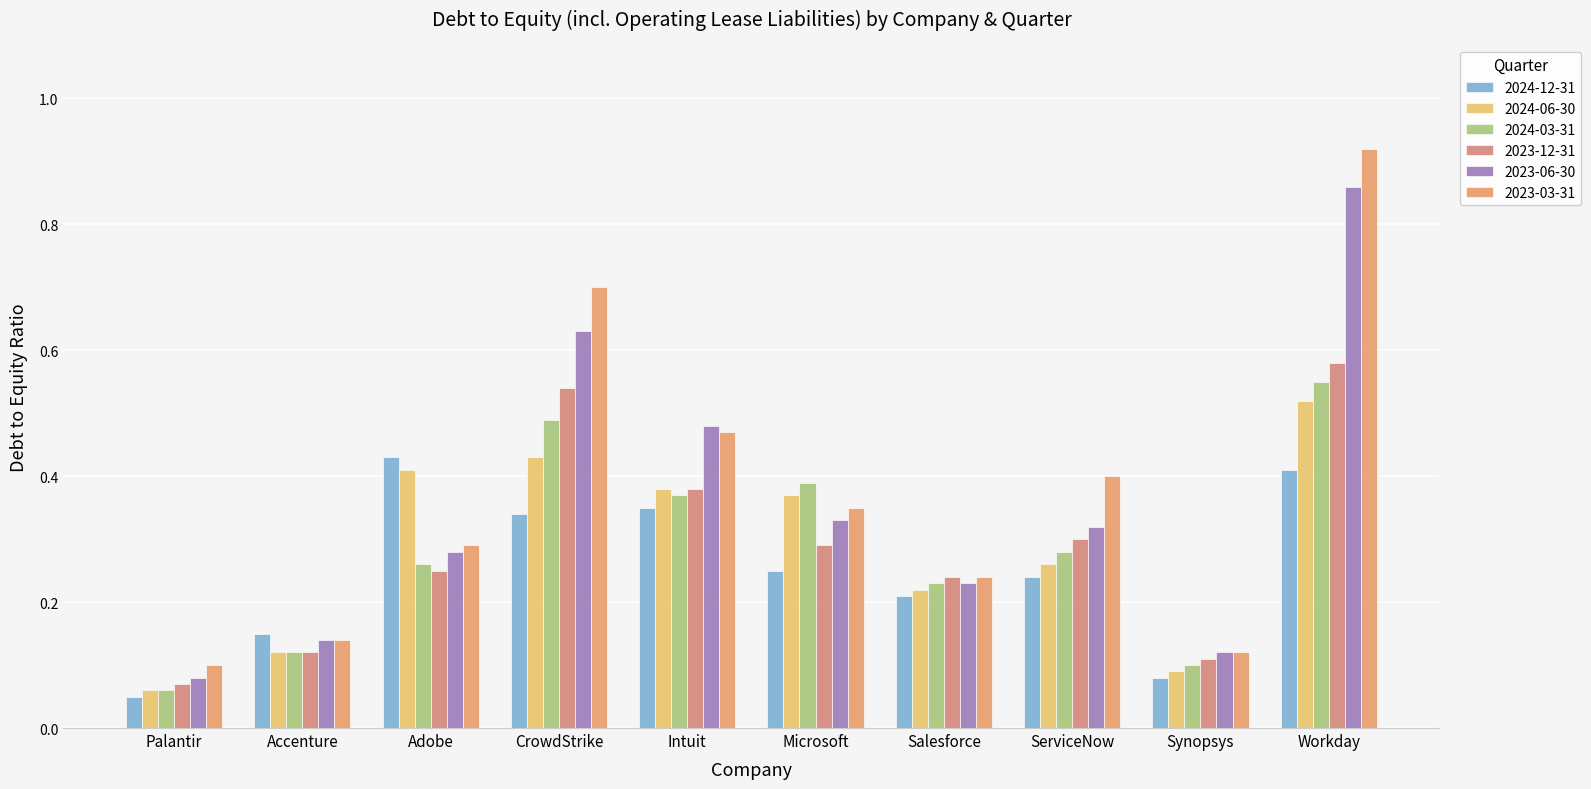

What is the label of the 8th bar from the left?

ServiceNow